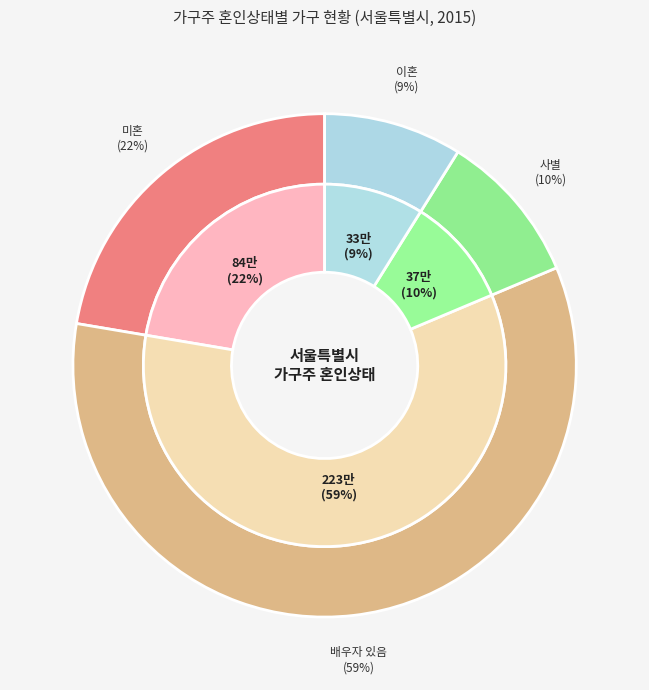

Is 배우자 있음 the majority of the pie?

Yes